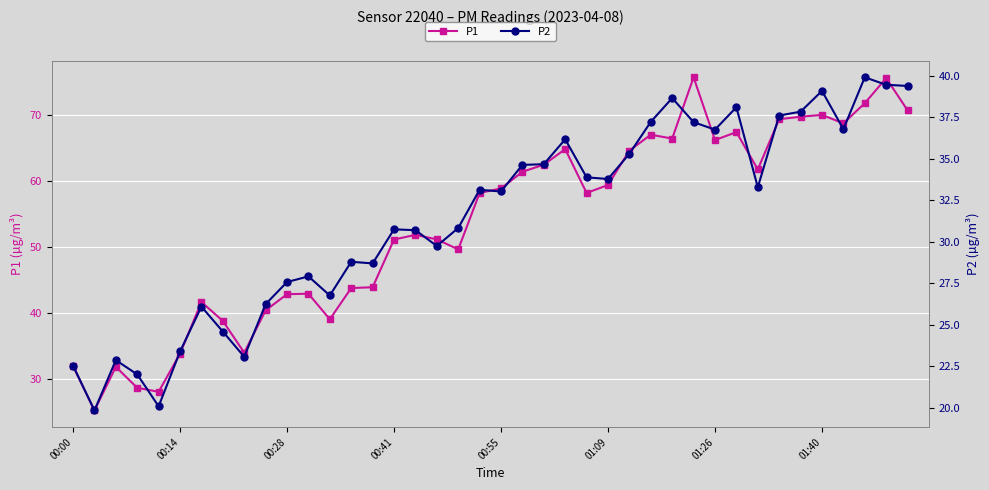

True or false: P1 has a value of 66.2 at 01:26.

True